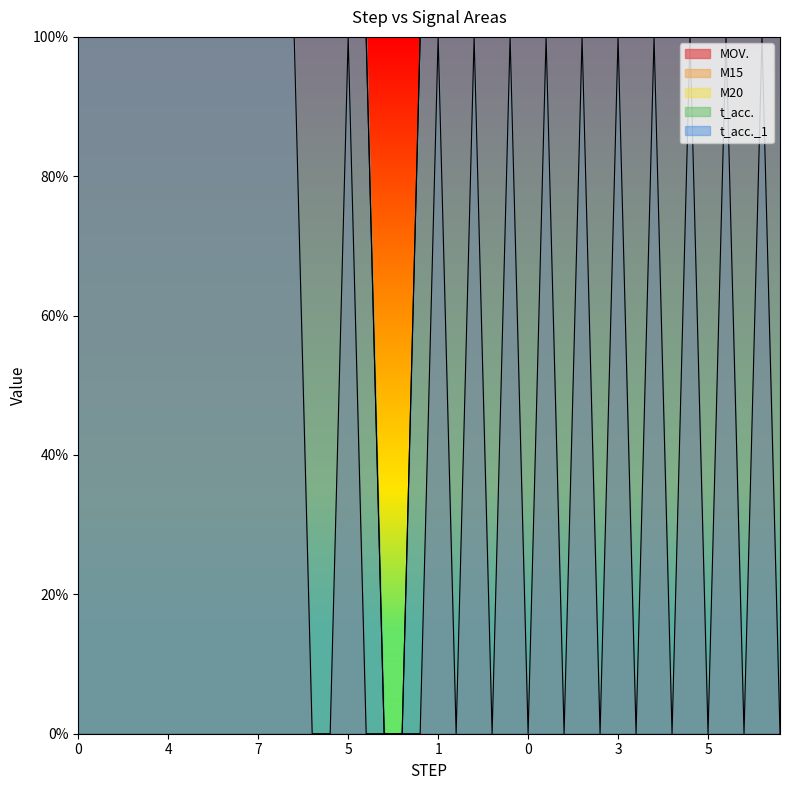

The MOV. series shows 100 at 4. True or false?

True